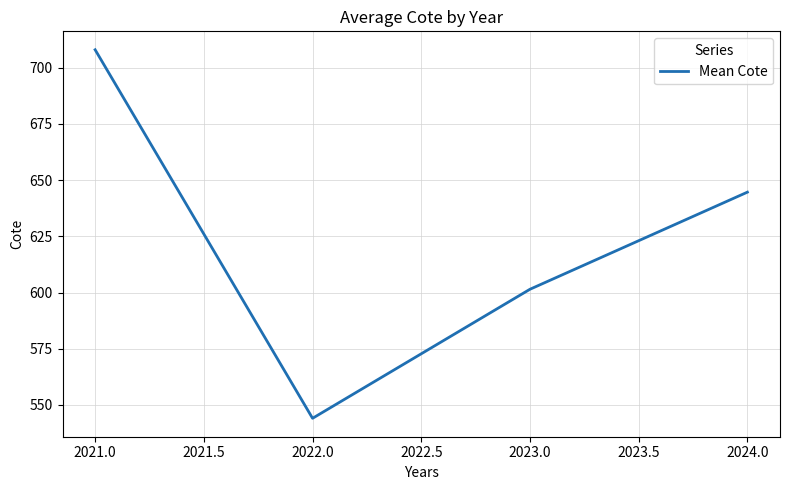

At which category does the chart reach its peak across all series?

2021.0